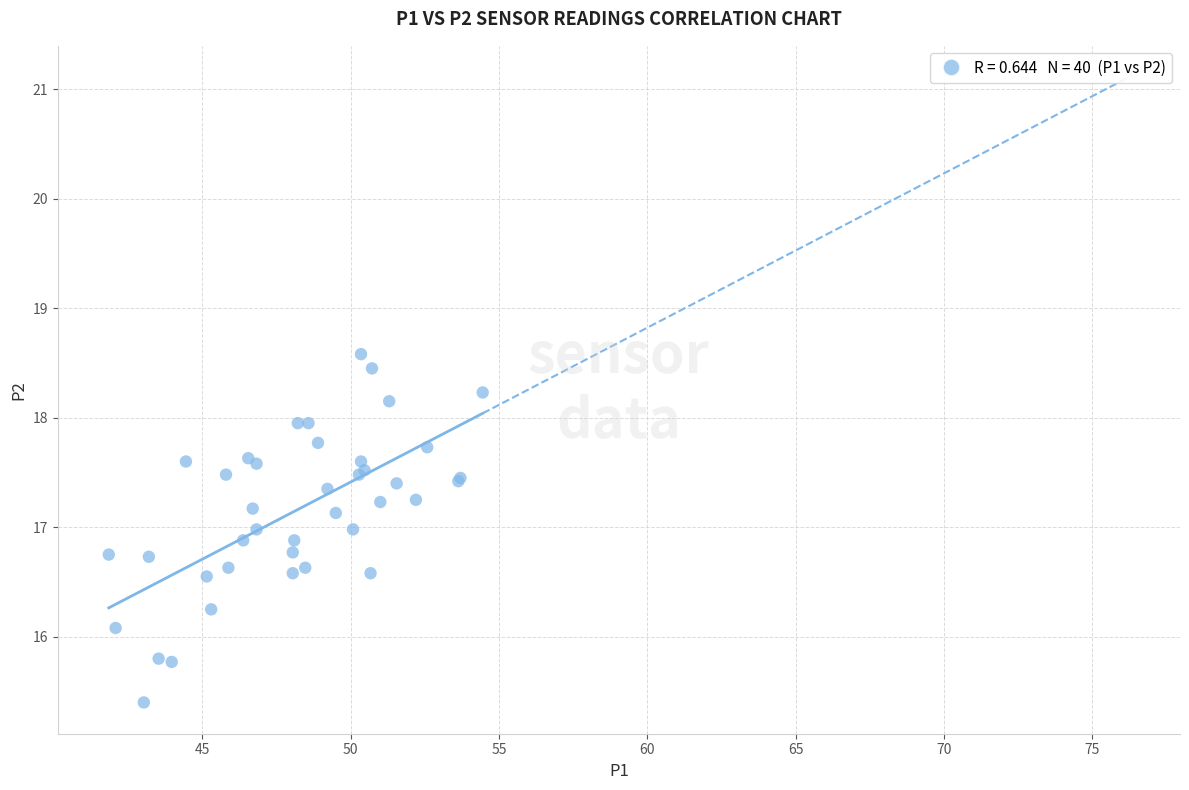

What Y value in the scatter plot is closest to 16?

16.1